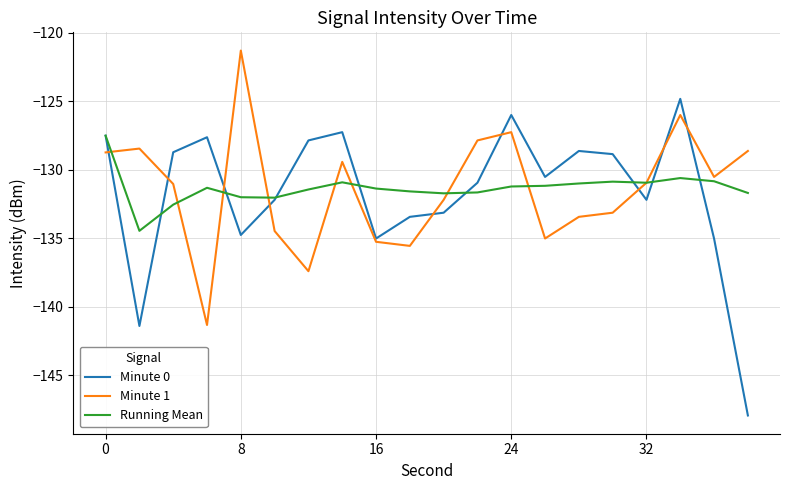

Rank the series by their maximum value, from highest to lowest.

Minute 1, Minute 0, Running Mean